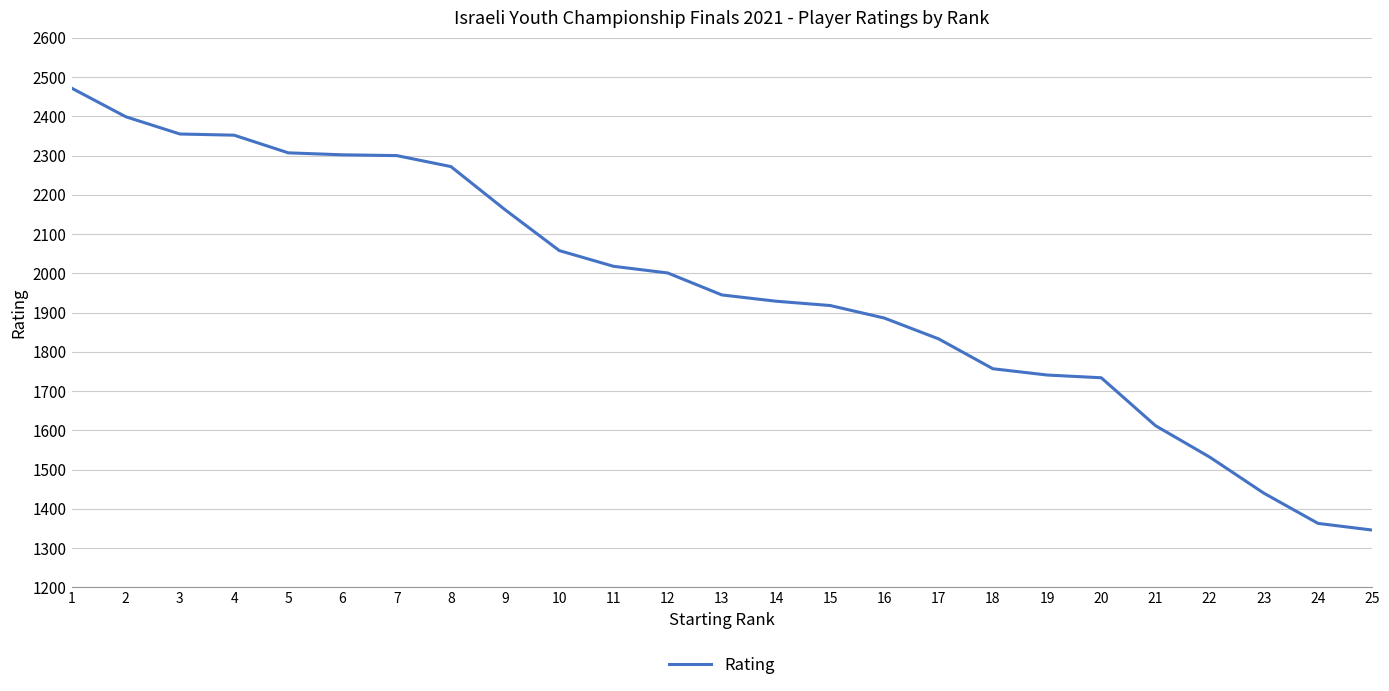

Count the number of data series in this chart.

1